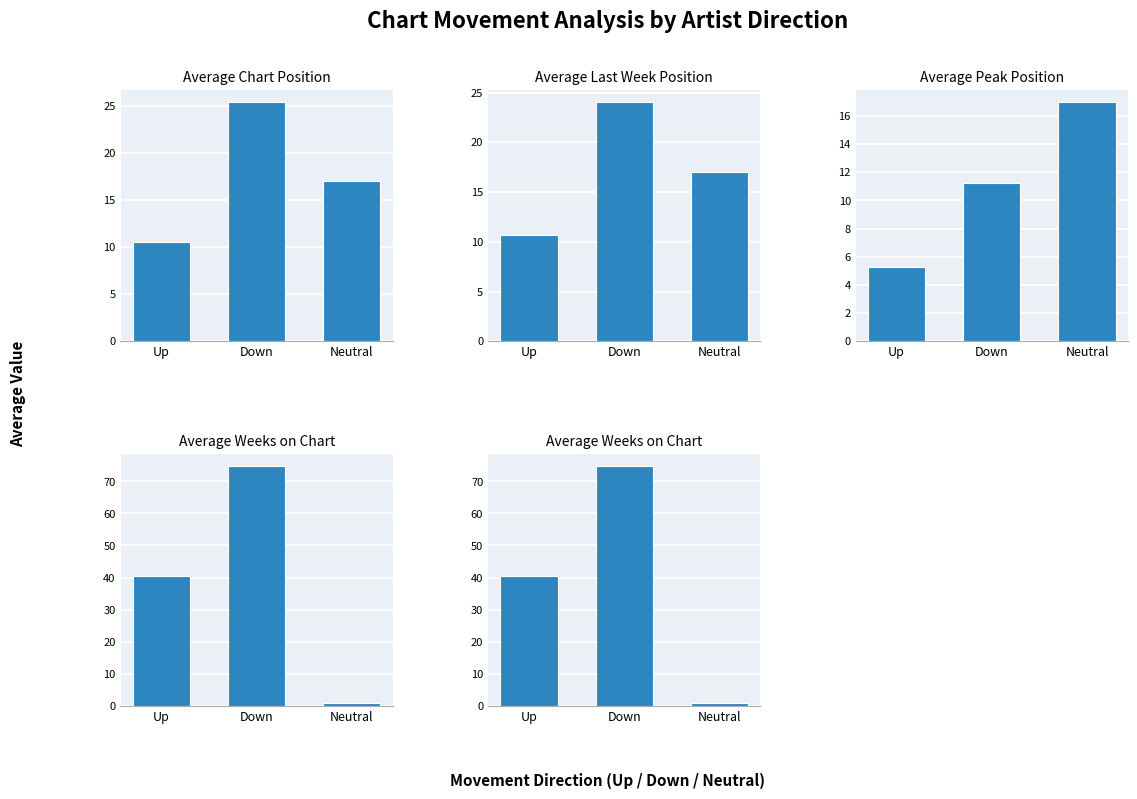

At which label does Avg Weeks on Chart reach its minimum?

Neutral